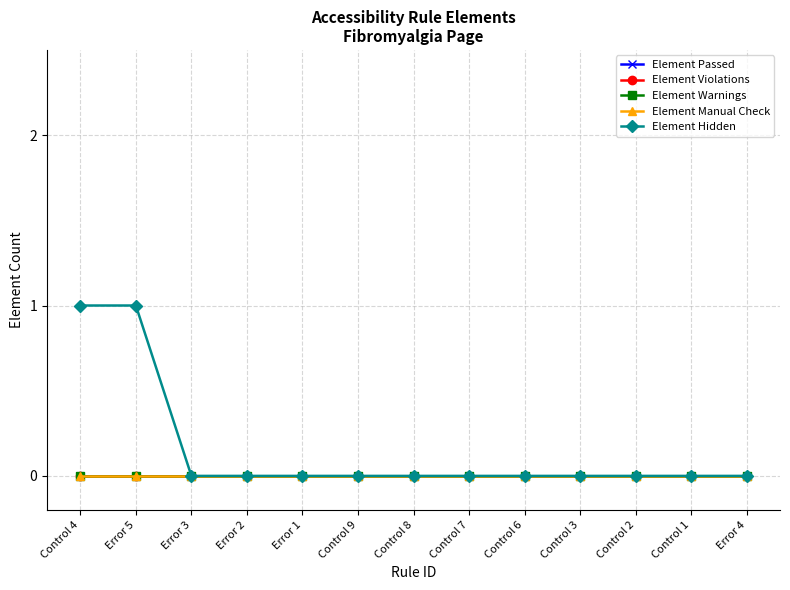

Between Error 2 and Control 6, which is larger?

Error 2